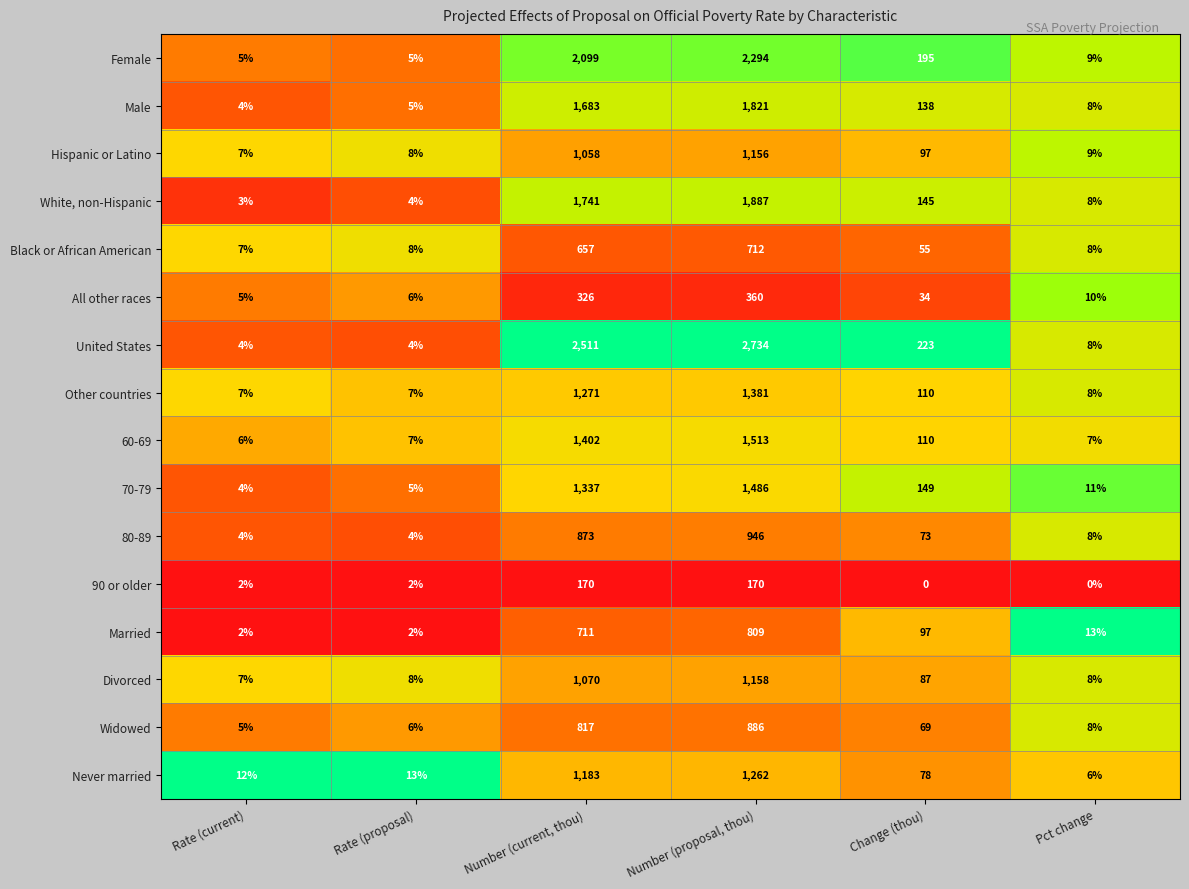

Which series changed the most between Rate (current) and Number (proposal, thou)?

United States